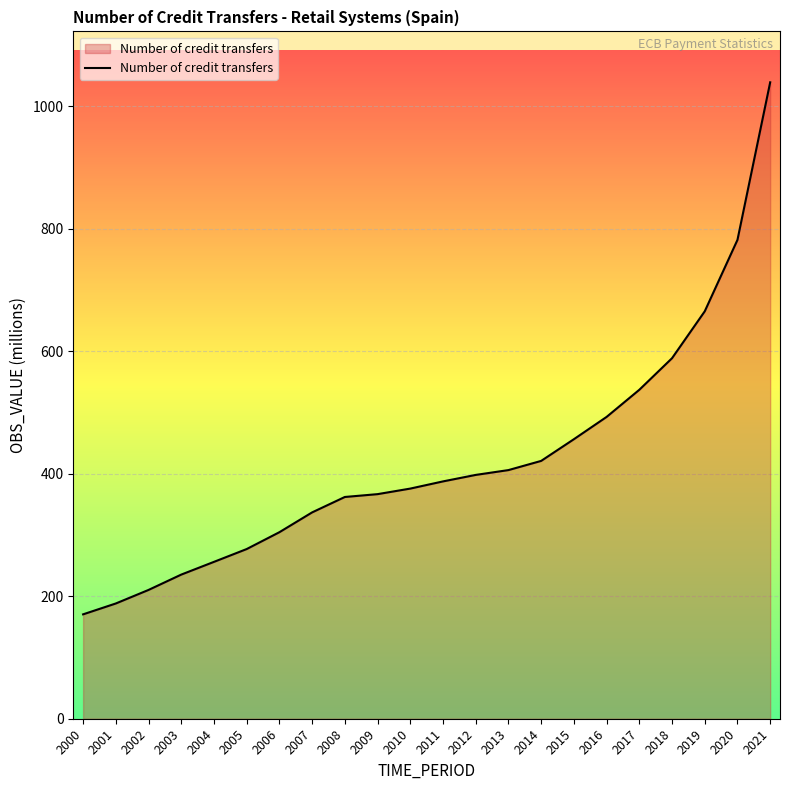

Which has a higher value, 2000 or 2008?

2008